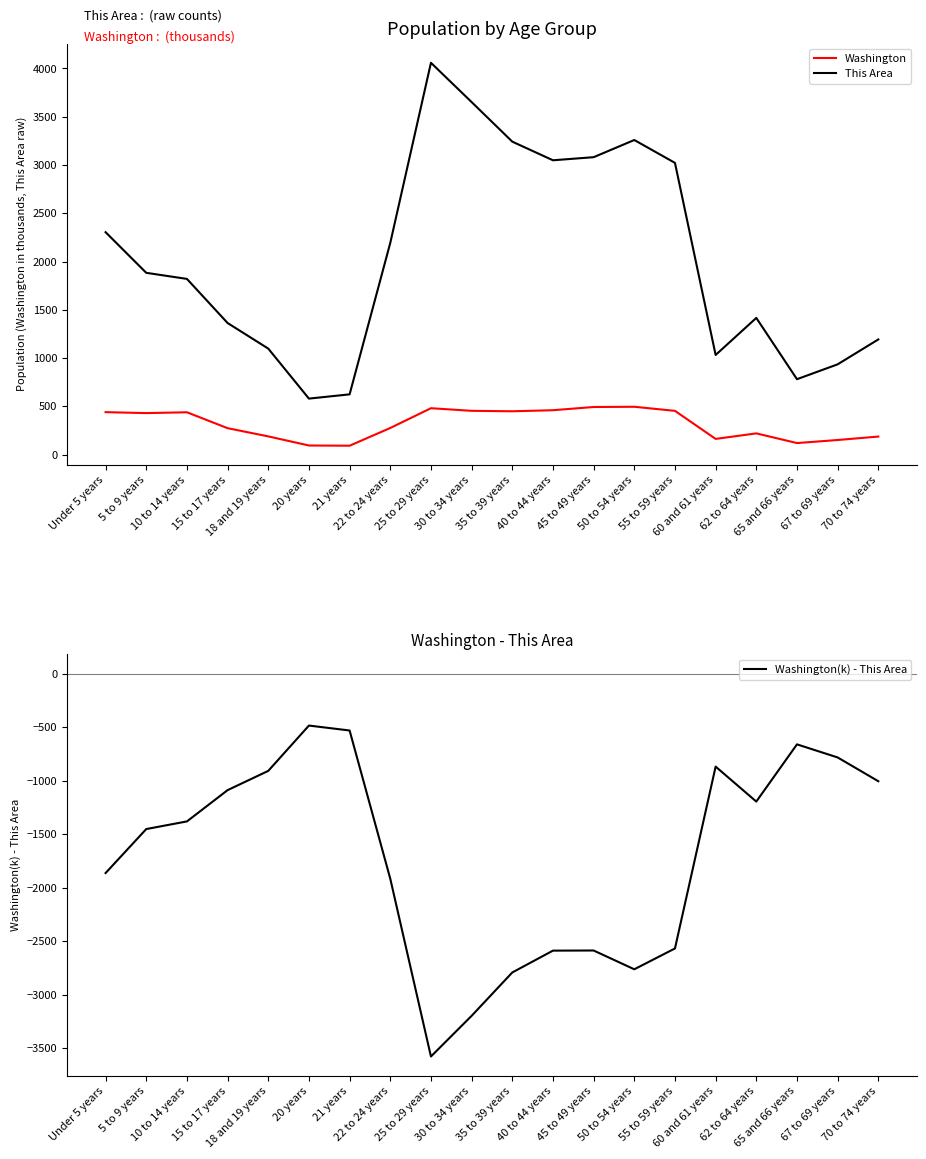

Reading left to right, extract all data points from this chart.

Washington: Under 5 years=439.7	5 to 9 years=429.9	10 to 14 years=438.2	15 to 17 years=273.6	18 and 19 years=188.5	20 years=94.1	21 years=91.9	22 to 24 years=275.5	25 to 29 years=480.4	30 to 34 years=453.4	35 to 39 years=448.6	40 to 44 years=459.7	45 to 49 years=492.9	50 to 54 years=495.3	55 to 59 years=453.1	60 and 61 years=162.5	62 to 64 years=219.6	65 and 66 years=119.4	67 to 69 years=151.1	70 to 74 years=186.7
This Area: Under 5 years=2304.0	5 to 9 years=1883.0	10 to 14 years=1820.0	15 to 17 years=1363.0	18 and 19 years=1098.0	20 years=580.0	21 years=624.0	22 to 24 years=2193.0	25 to 29 years=4059.0	30 to 34 years=3652.0	35 to 39 years=3242.0	40 to 44 years=3049.0	45 to 49 years=3081.0	50 to 54 years=3259.0	55 to 59 years=3022.0	60 and 61 years=1032.0	62 to 64 years=1416.0	65 and 66 years=781.0	67 to 69 years=935.0	70 to 74 years=1193.0
Washington(k) - This Area: Under 5 years=-1864.3	5 to 9 years=-1453.1	10 to 14 years=-1381.8	15 to 17 years=-1089.4	18 and 19 years=-909.5	20 years=-485.9	21 years=-532.1	22 to 24 years=-1917.5	25 to 29 years=-3578.6	30 to 34 years=-3198.6	35 to 39 years=-2793.4	40 to 44 years=-2589.3	45 to 49 years=-2588.1	50 to 54 years=-2763.7	55 to 59 years=-2568.9	60 and 61 years=-869.5	62 to 64 years=-1196.4	65 and 66 years=-661.6	67 to 69 years=-783.9	70 to 74 years=-1006.3